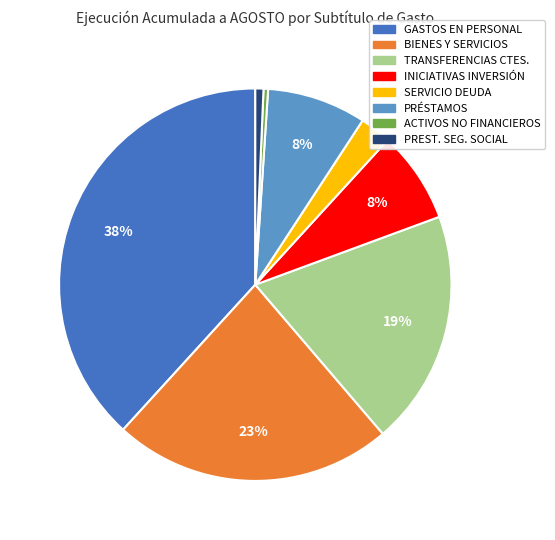

To the nearest percent, what is the difference between the largest and smallest slice percentages?

38%